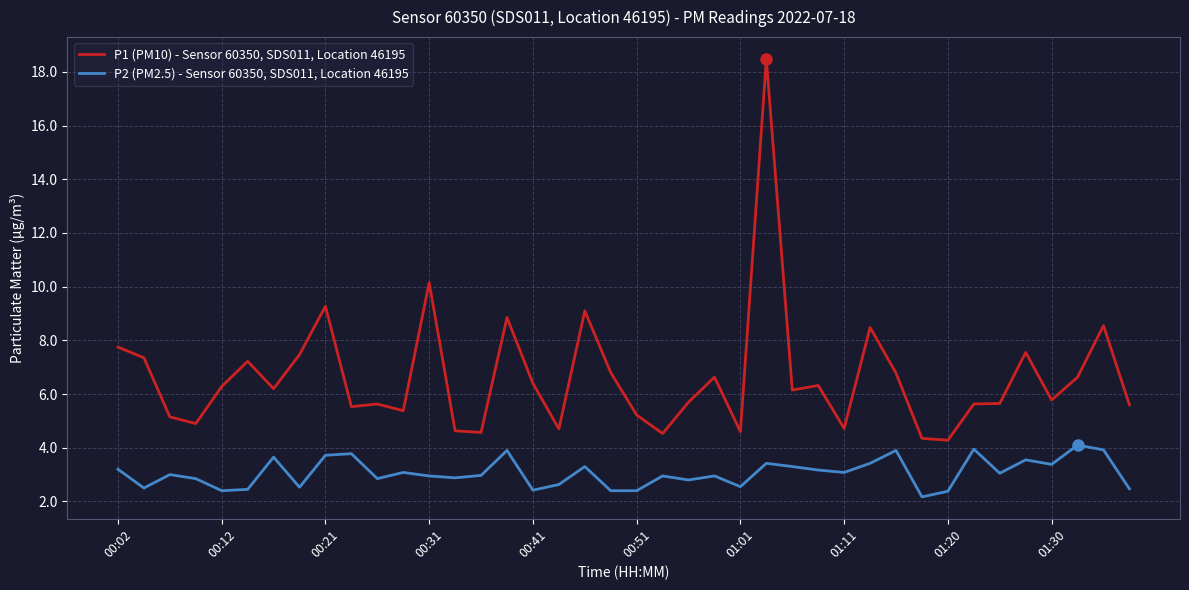

True or false: P1 (PM10) - Sensor 60350, SDS011, Location 46195 and P2 (PM2.5) - Sensor 60350, SDS011, Location 46195 intersect in this chart.

False